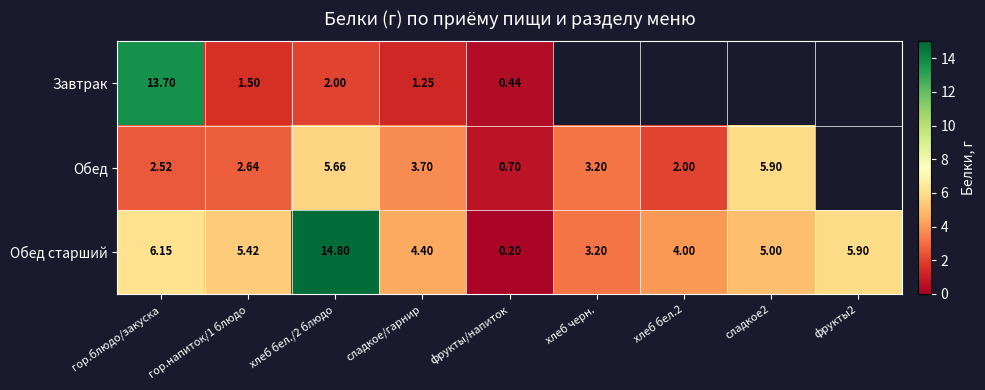

What is the approximate value of Завтрак at хлеб бел./2 блюдо?

2.0